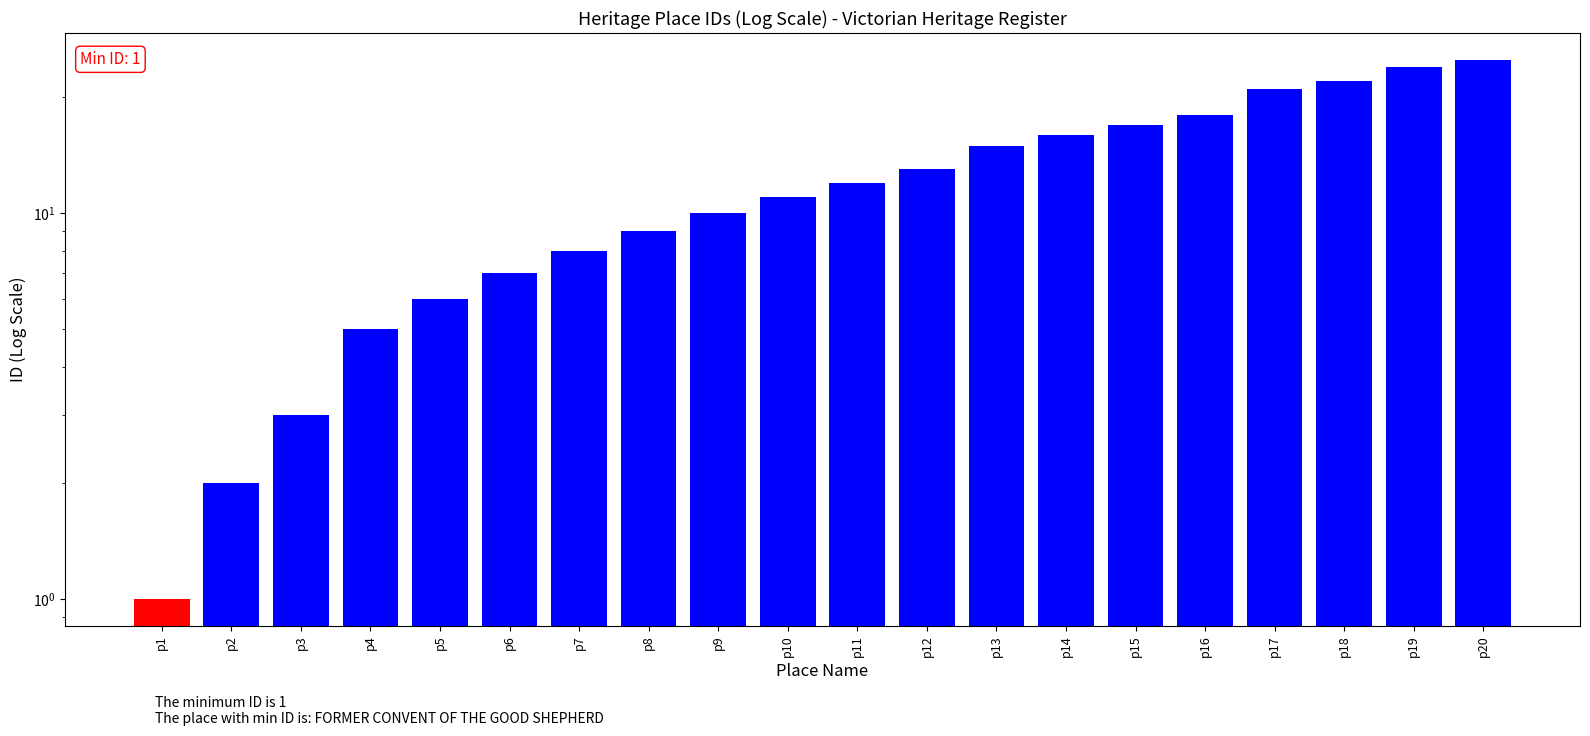

What is the change in value from p10 to p19?

+13